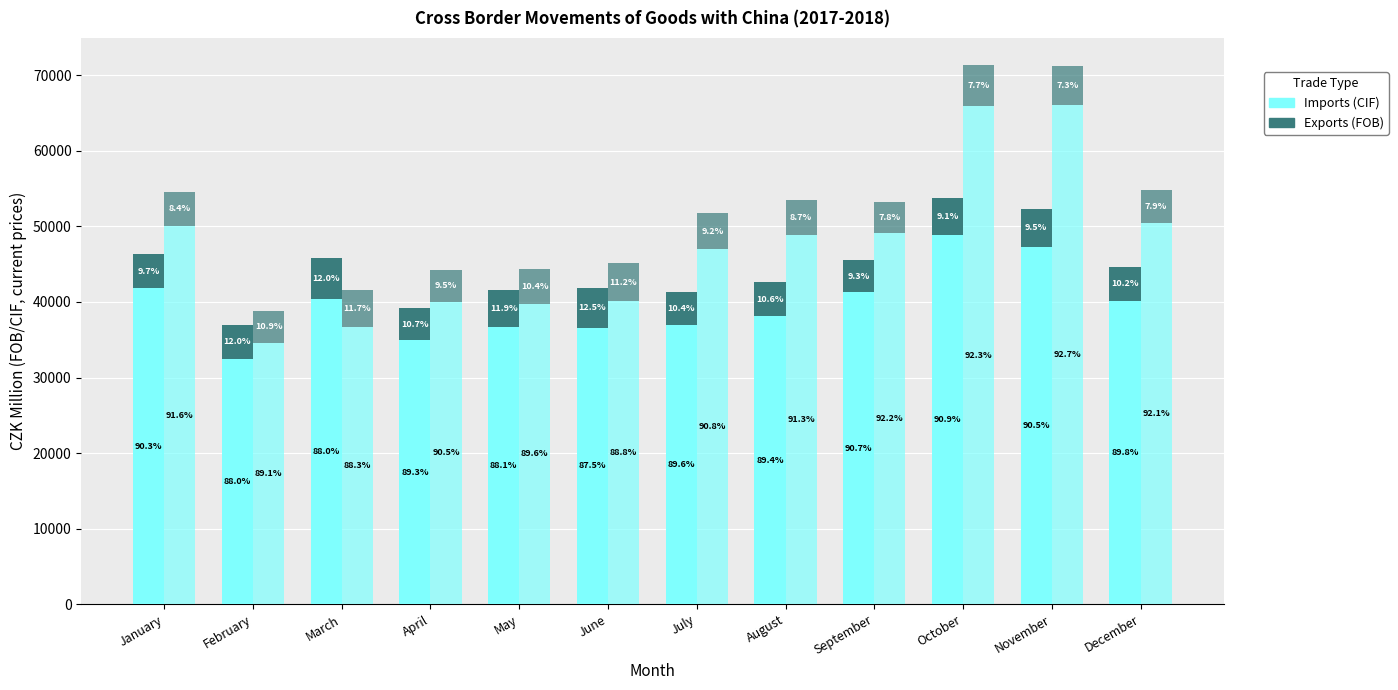

What is the maximum value shown in the chart?

66038